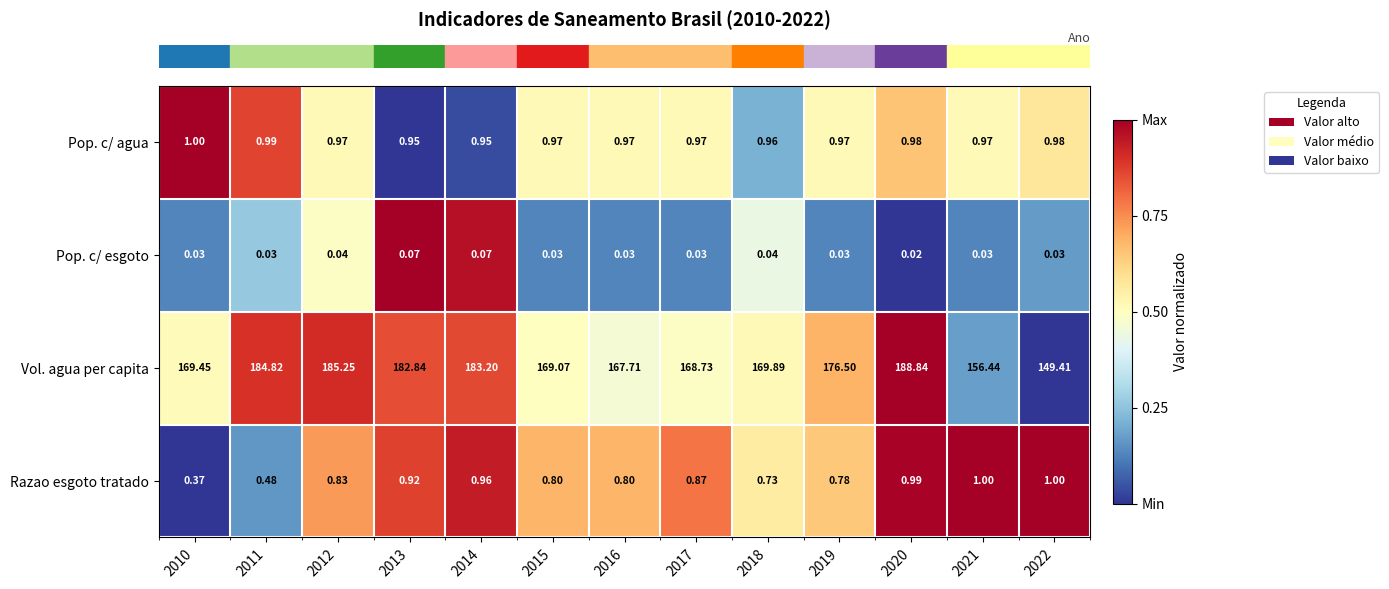

Which series has the largest total across all categories?

Vol. agua per capita